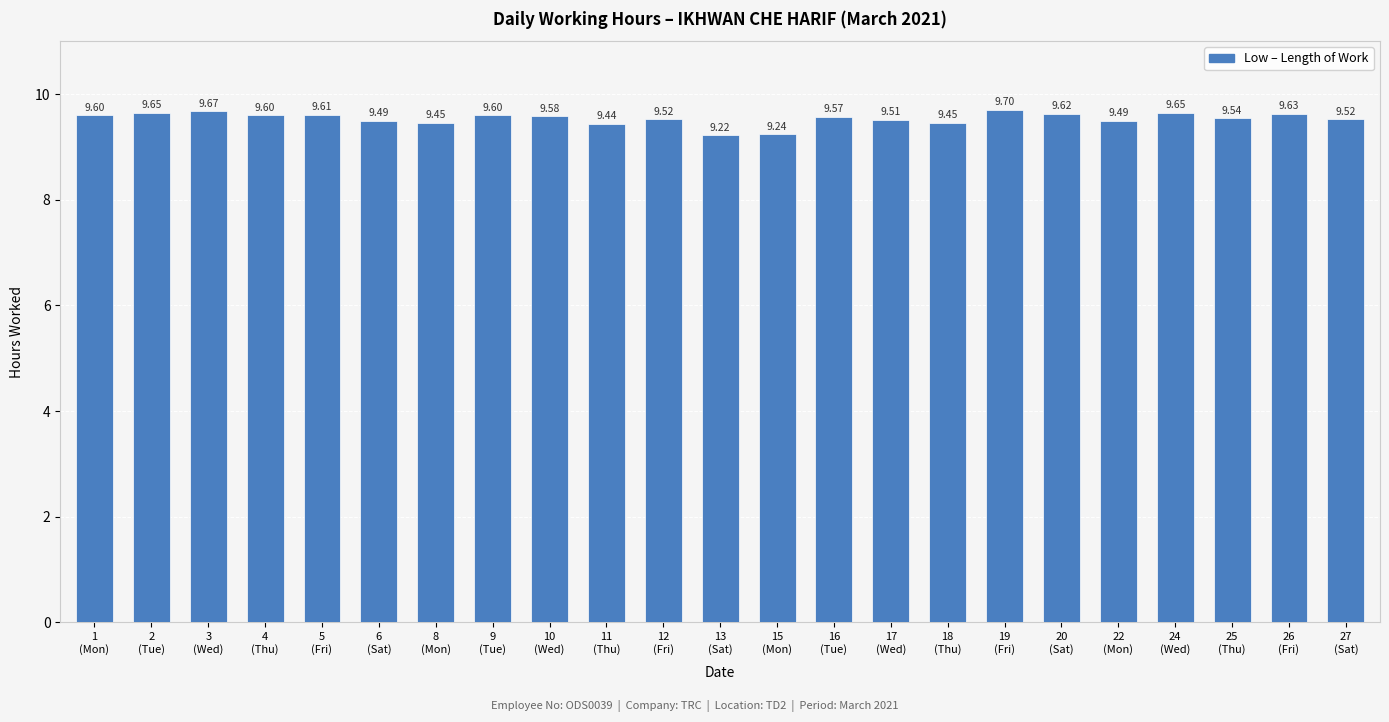

What is the sum of the values at 13
(Sat) and 17
(Wed)?

18.7